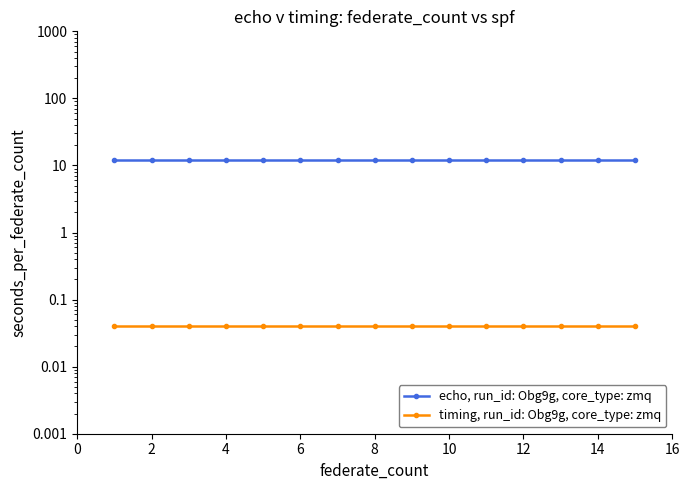

What is the value of the echo, run_id: Obg9g, core_type: zmq point at the 5th from the left?

12.2